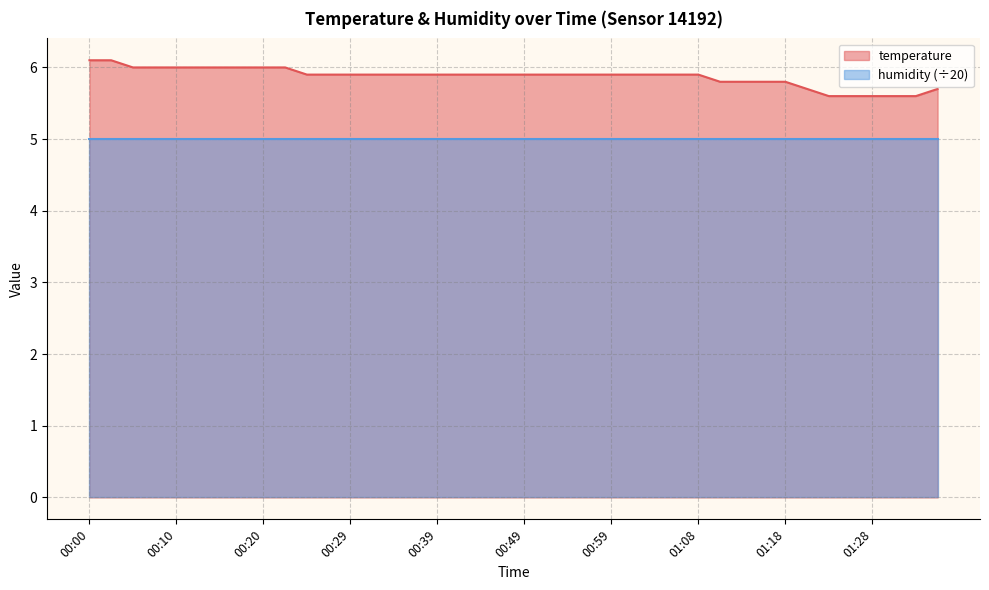

Reading right to left, what are all the values shown in this chart?

01:35=5.7	01:33=5.6	01:31=5.6	01:28=5.6	01:26=5.6	01:23=5.6	01:21=5.7	01:18=5.8	01:16=5.8	01:13=5.8	01:11=5.8	01:08=5.9	01:06=5.9	01:03=5.9	01:01=5.9	00:59=5.9	00:56=5.9	00:54=5.9	00:51=5.9	00:49=5.9	00:46=5.9	00:44=5.9	00:41=5.9	00:39=5.9	00:37=5.9	00:34=5.9	00:32=5.9	00:29=5.9	00:27=5.9	00:25=5.9	00:22=6.0	00:20=6.0	00:17=6.0	00:15=6.0	00:12=6.0	00:10=6.0	00:08=6.0	00:05=6.0	00:03=6.1	00:00=6.1